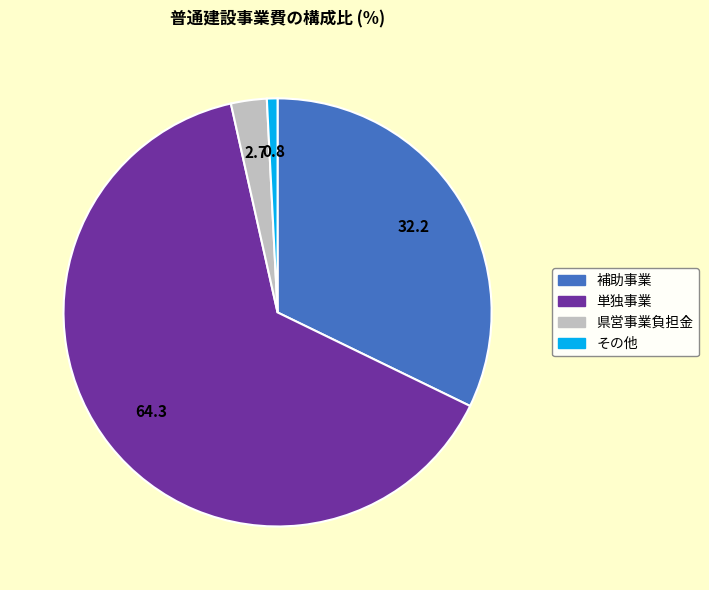

Rank the categories by value from lowest to highest.

その他, 県営事業負担金, 補助事業, 単独事業